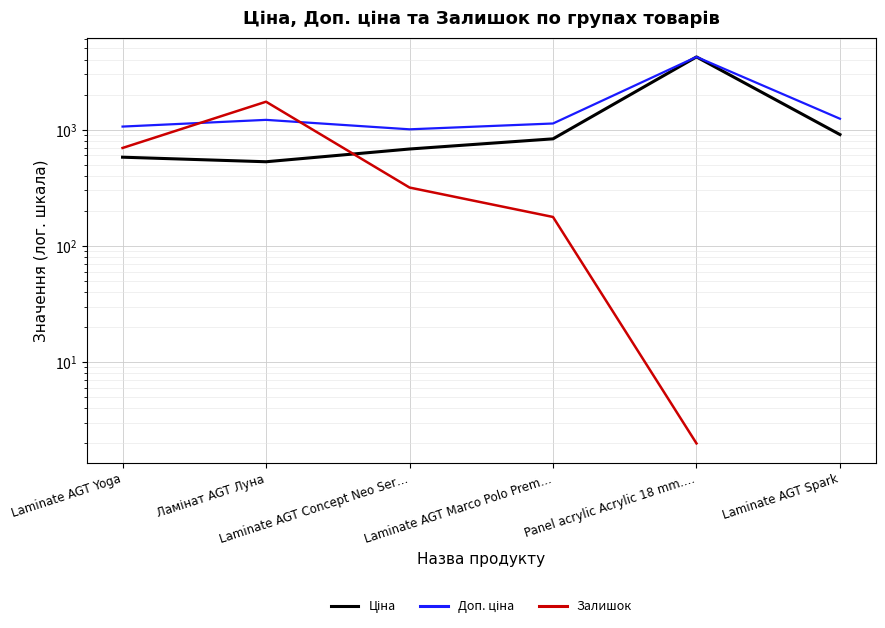

What is the maximum value shown in the chart?

4210.0